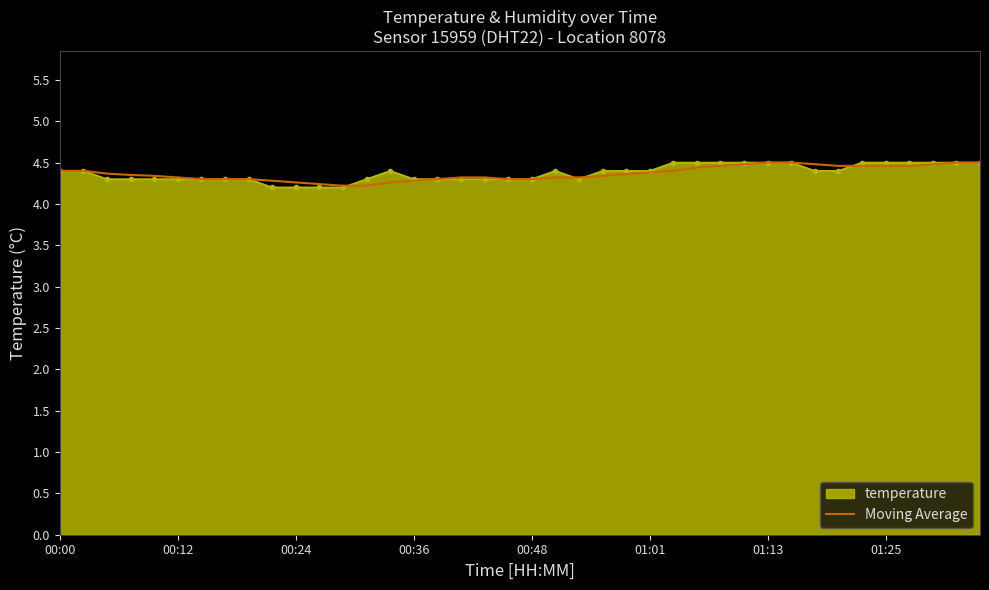

Which series has the largest range (max minus min)?

temperature